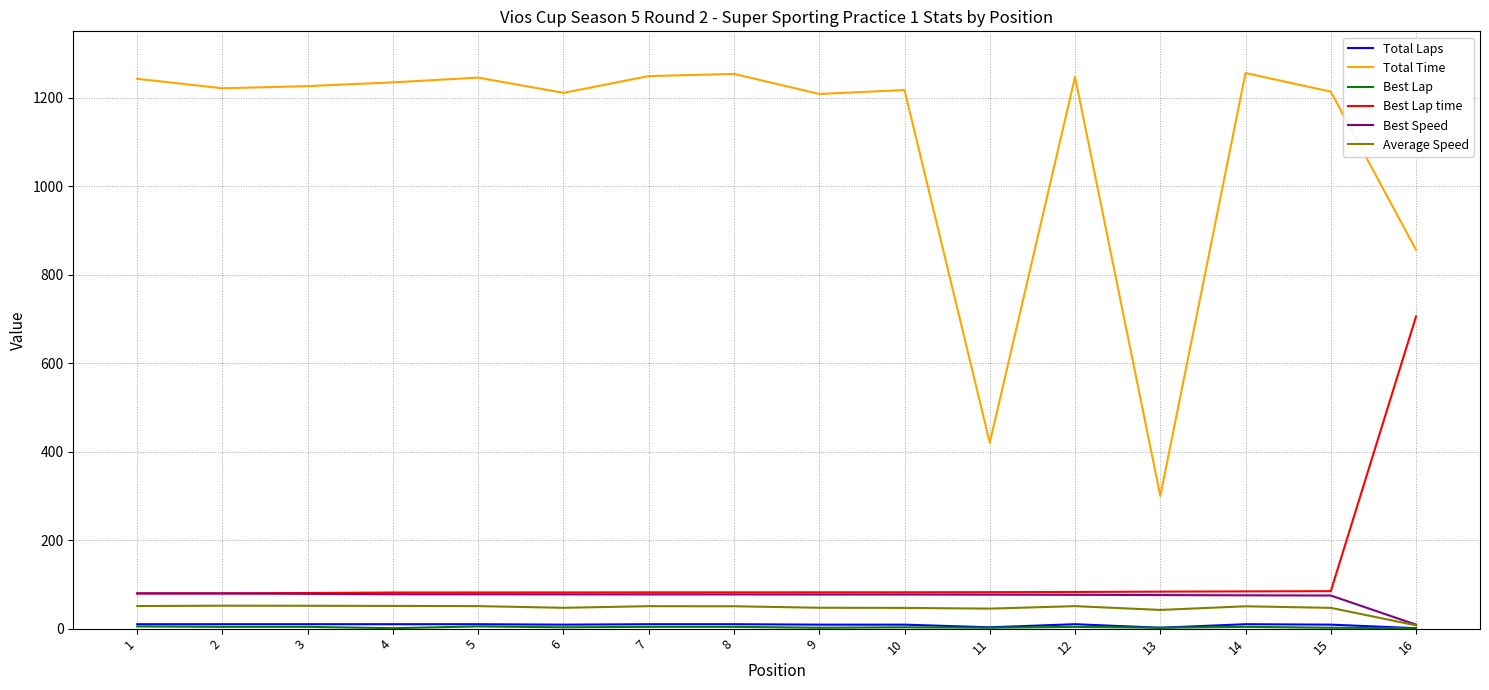

Between 11 and 12, which series saw the biggest shift?

Total Time